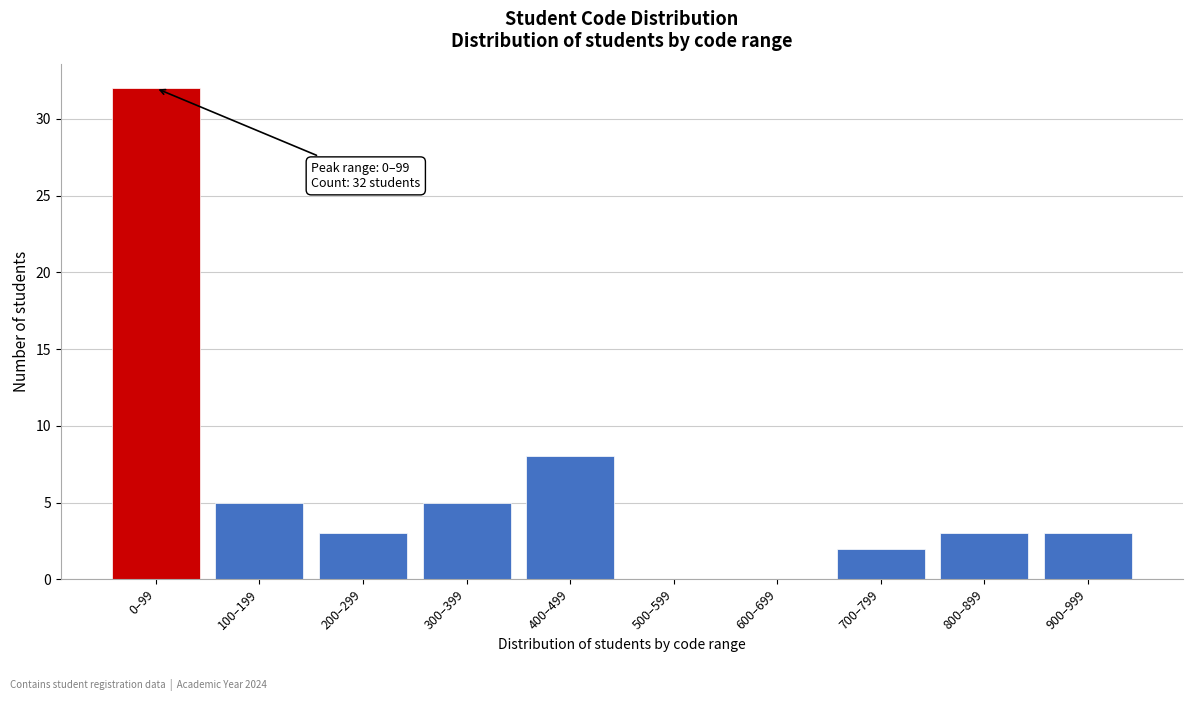

Reading left to right, transcribe all the data shown in this chart.

0–99=32	100–199=5	200–299=3	300–399=5	400–499=8	500–599=0	600–699=0	700–799=2	800–899=3	900–999=3